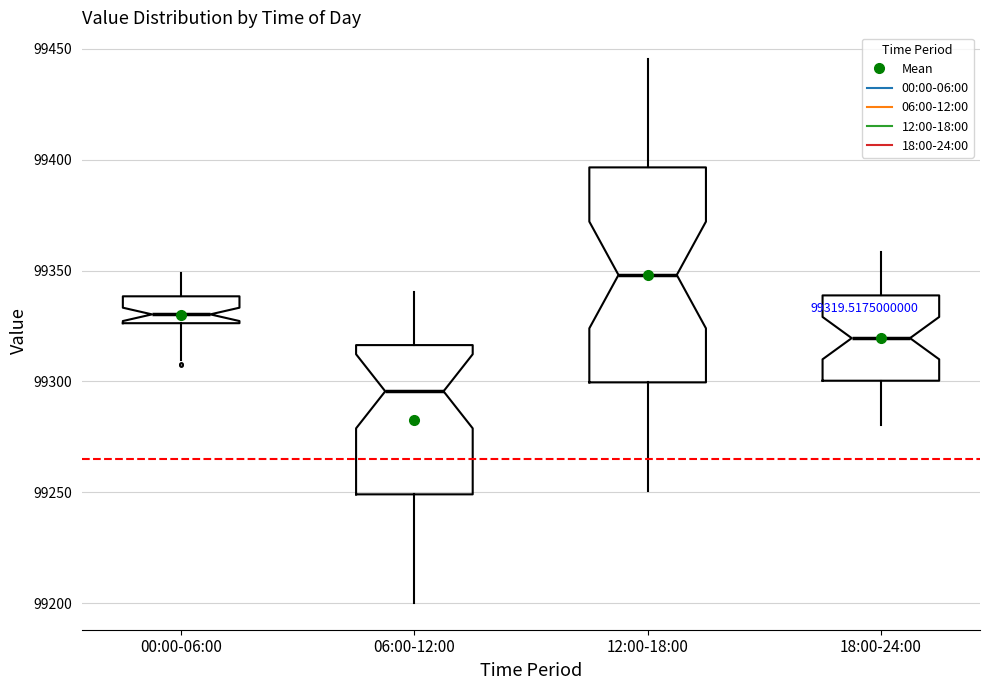

Comparing the boxes themselves (not the whiskers), which one is the tallest?

12:00-18:00